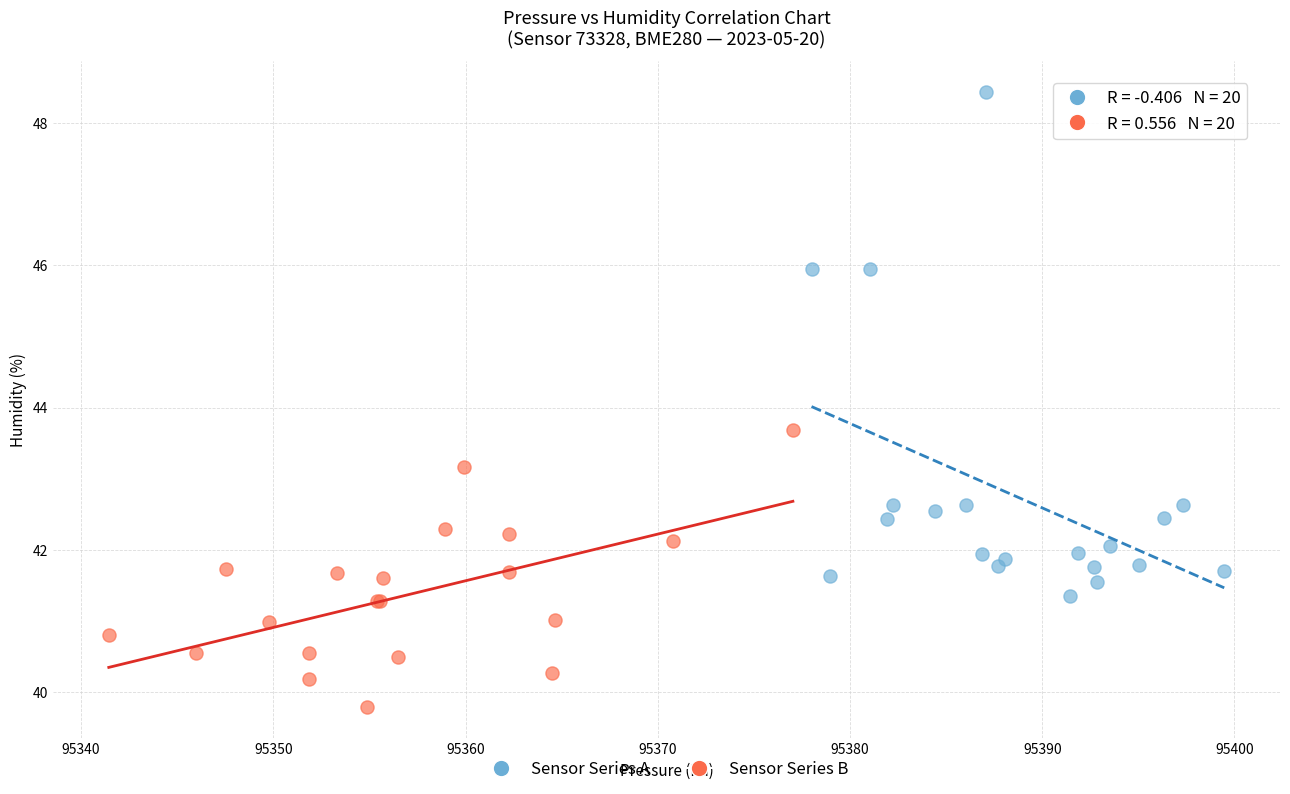

Which series reaches the minimum Y coordinate?

Sensor Series B